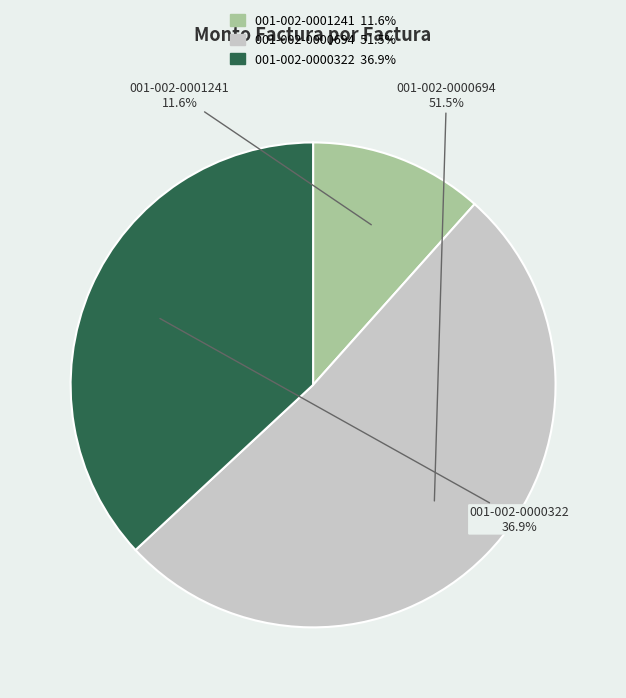

To the nearest percent, what is the average slice percentage?

33%